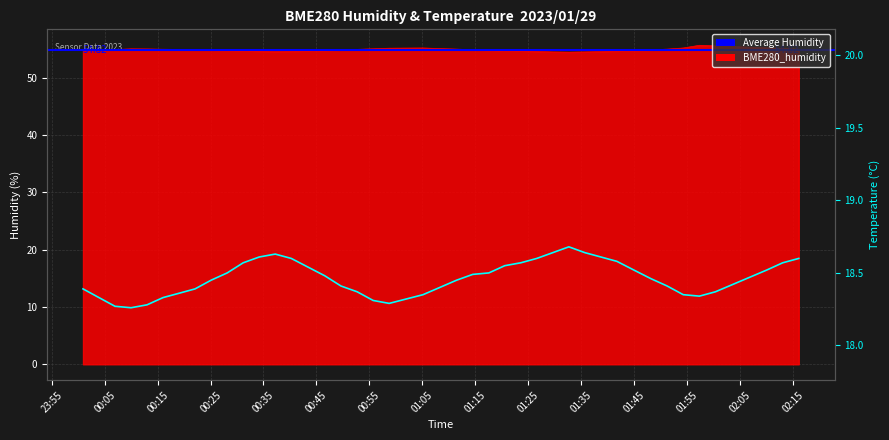

What is the label of the 9th point from the left?

2023/01/29 00:25:06